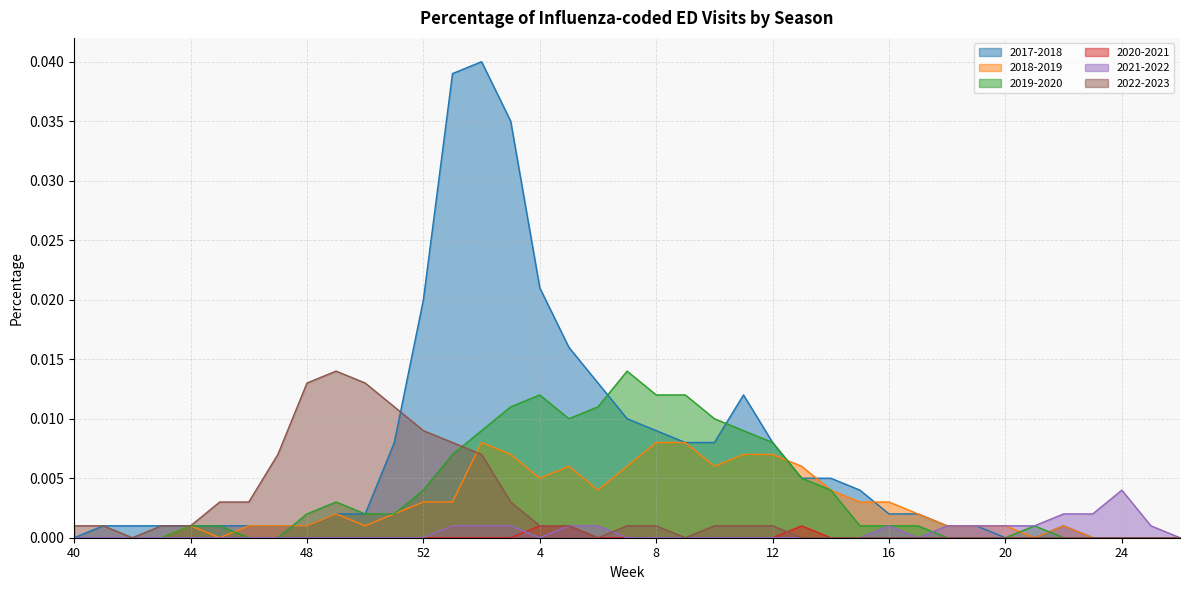

At which category is the sum across all series the highest?

2